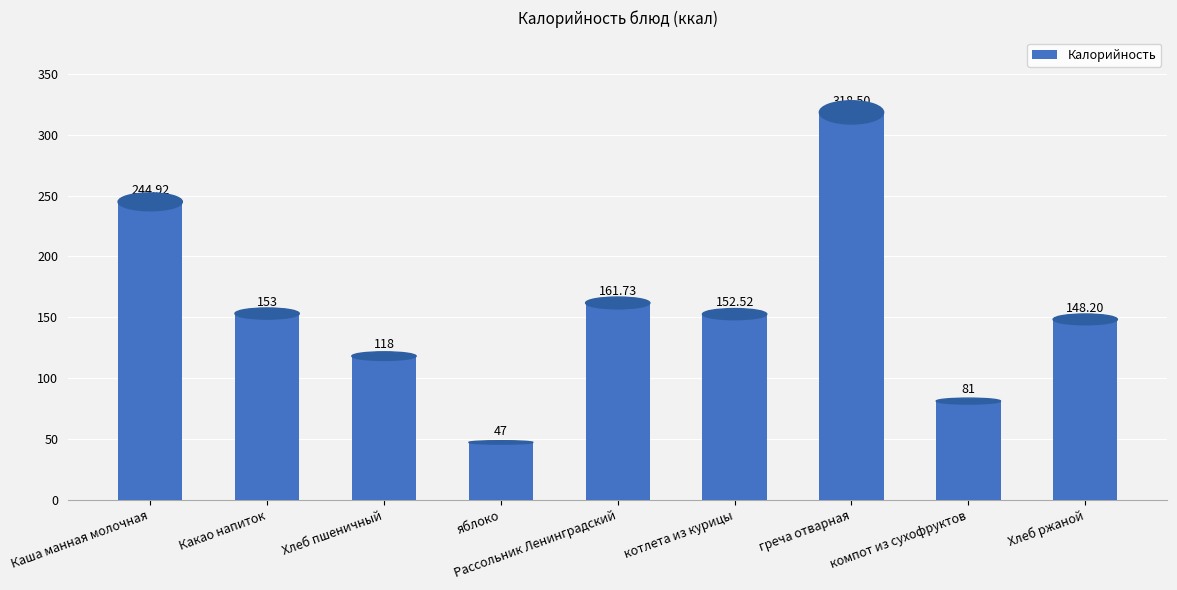

What is the average value?

158.3